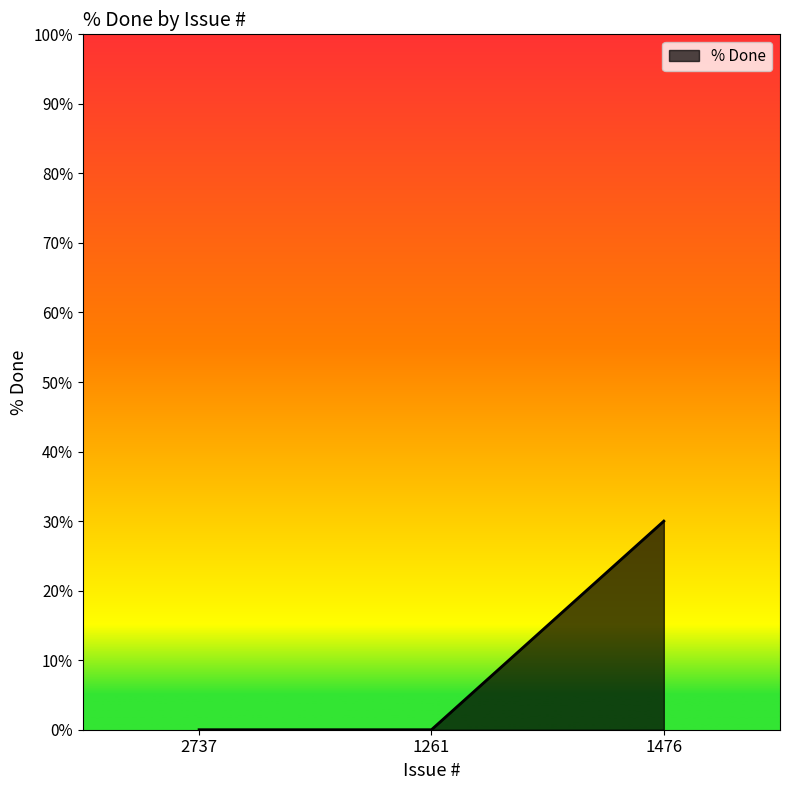

What is the difference between the maximum and second lowest values?

30